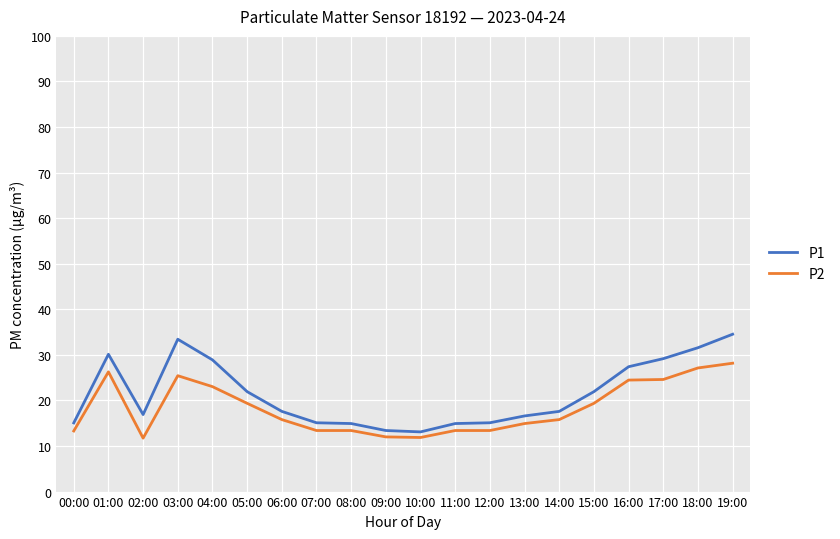

True or false: P2 has more than 0 points higher than both neighbors.

True